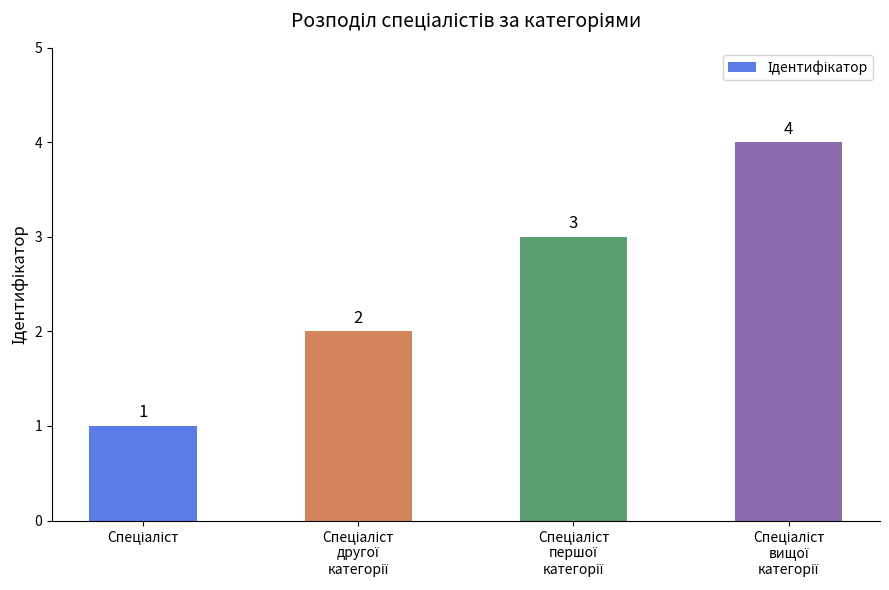

What is the difference between the maximum and minimum values?

3